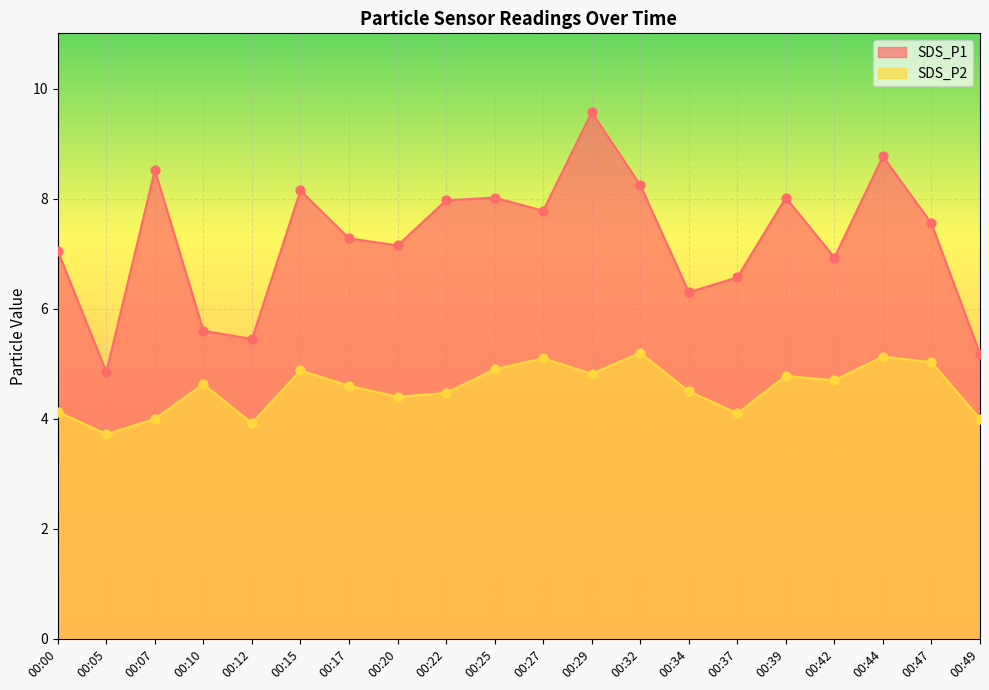

What is the total value across all series at 00:12?

9.4